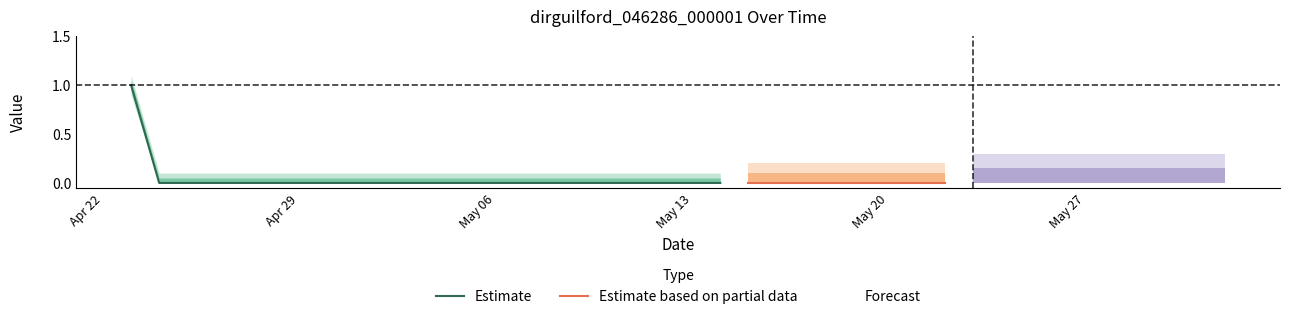

The chart shows a value of 0 at 2019-05-25. True or false?

False